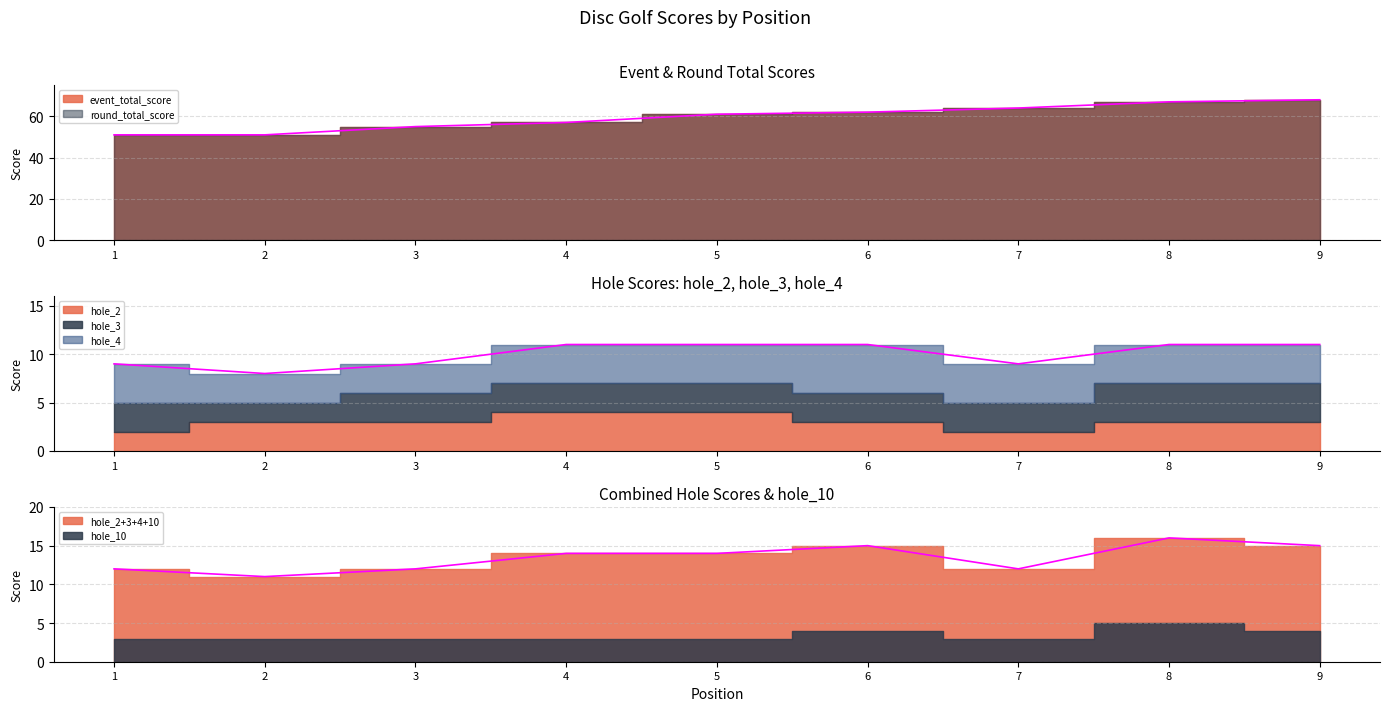

Reading left to right, extract all data points from this chart.

event_total_score: 1=51	2=51	3=55	4=57	5=61	6=62	7=64	8=67	9=68
round_total_score: 1=51	2=51	3=55	4=57	5=61	6=62	7=64	8=67	9=68
hole_2: 1=2	2=3	3=3	4=4	5=4	6=3	7=2	8=3	9=3
hole_3: 1=3	2=2	3=3	4=3	5=3	6=3	7=3	8=4	9=4
hole_4: 1=4	2=3	3=3	4=4	5=4	6=5	7=4	8=4	9=4
hole_10: 1=3	2=3	3=3	4=3	5=3	6=4	7=3	8=5	9=4